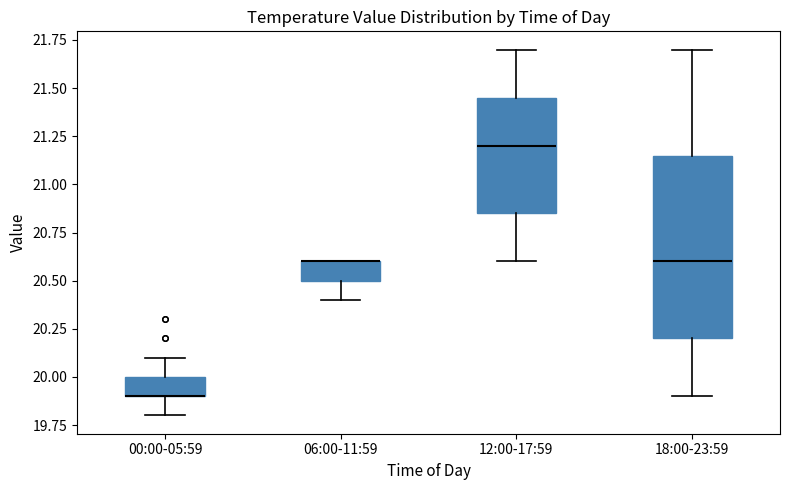

Where is the lower edge of the box for 18:00-23:59 on the y-axis? The values are not printed on the chart, so give them approximately, as read against the axis.

20.20